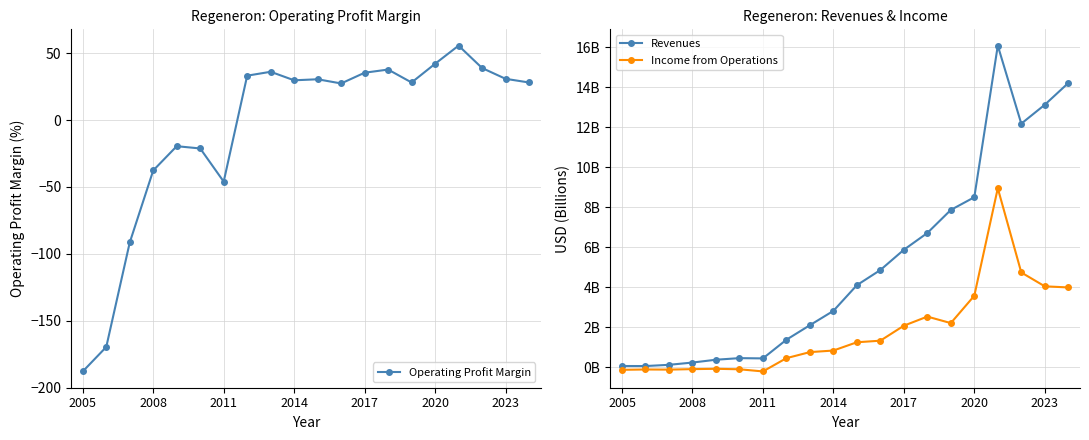

What is the difference between the second highest and second lowest values in the Income from Operations series?

4.9